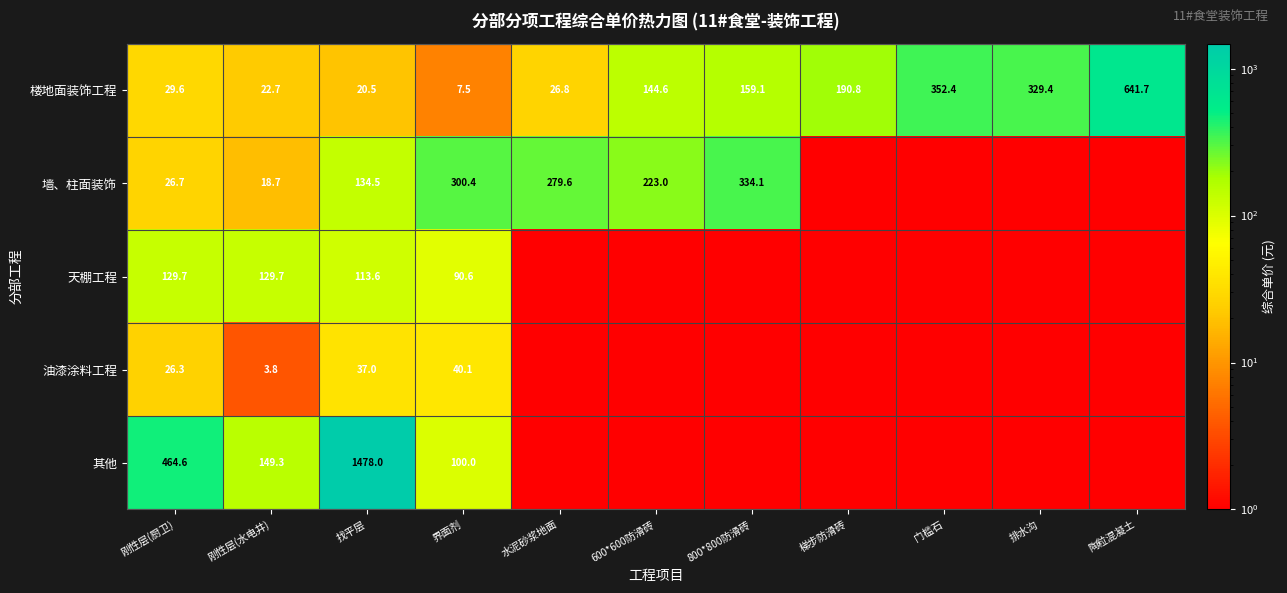

Rank the series at 刚性层(厨卫) from highest to lowest value.

其他, 天棚工程, 楼地面装饰工程, 墙、柱面装饰, 油漆涂料工程